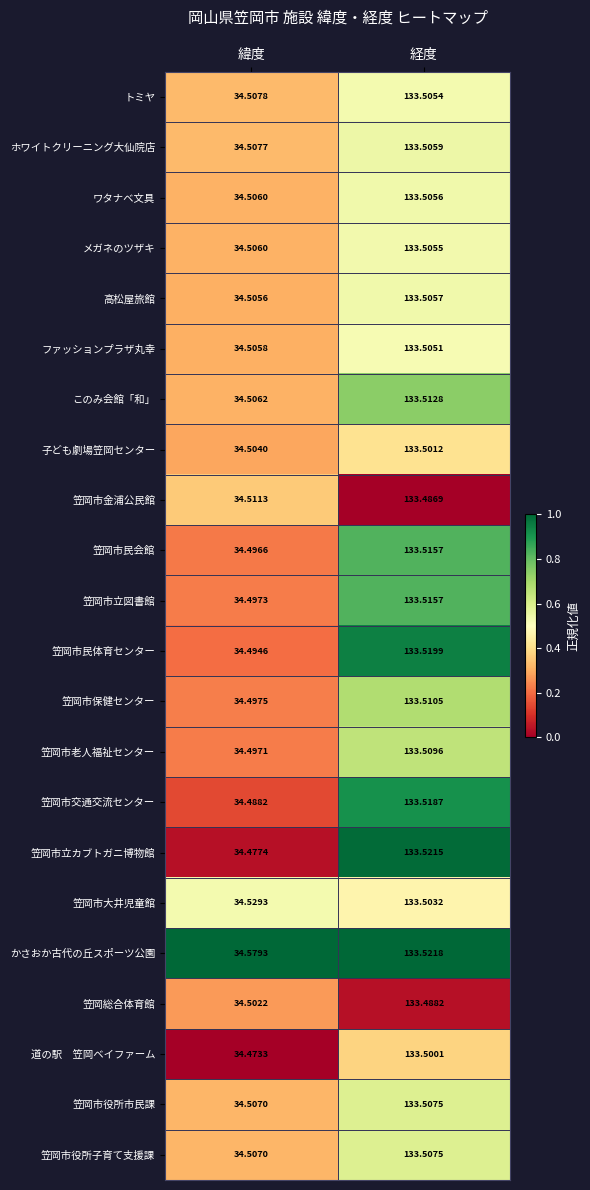

Is the value of 笠岡市金浦公民館 at 経度 greater than the value of 笠岡市役所市民課 at 経度?

No